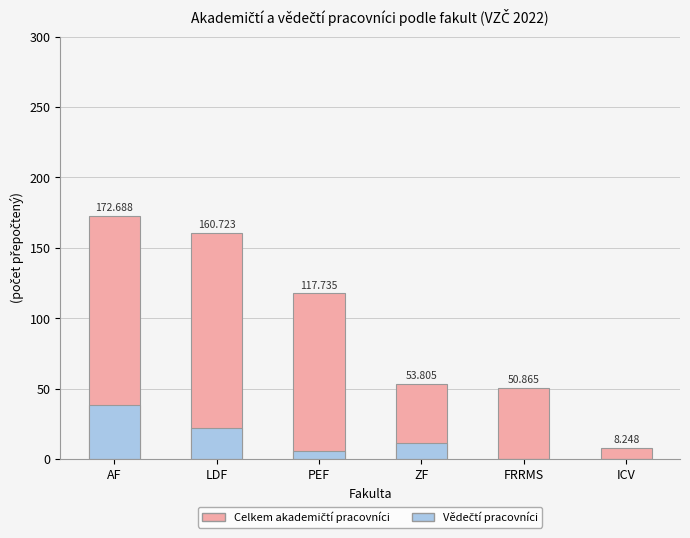

What are all the series names shown in the legend?

Celkem akademičtí pracovníci, Vědečtí pracovníci